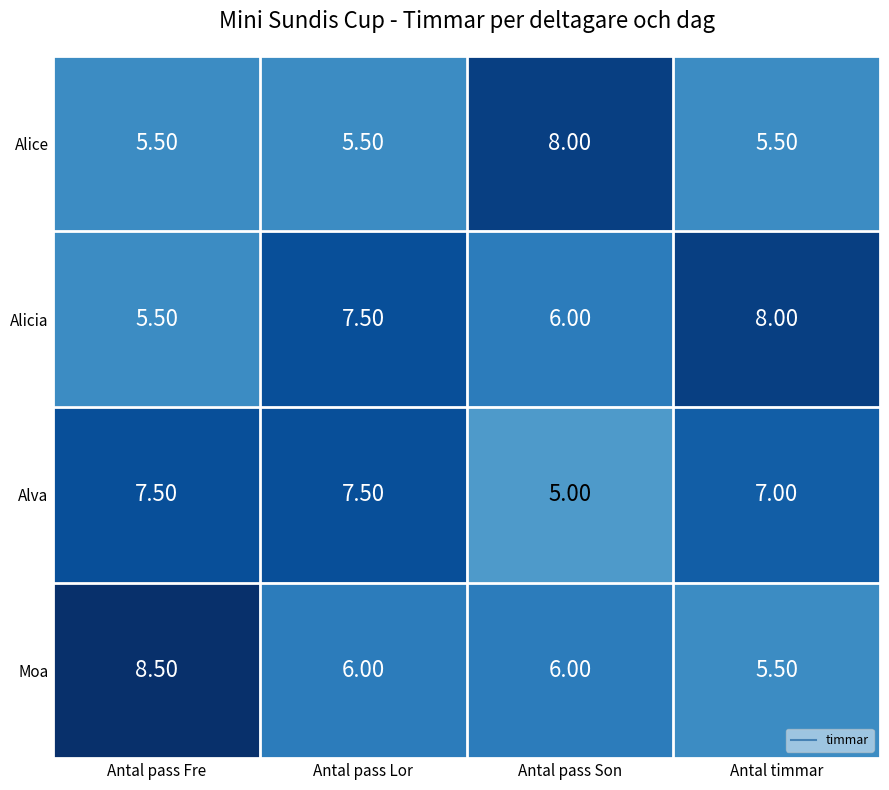

Where does the Alicia series first go above 7?

Antal pass Lor